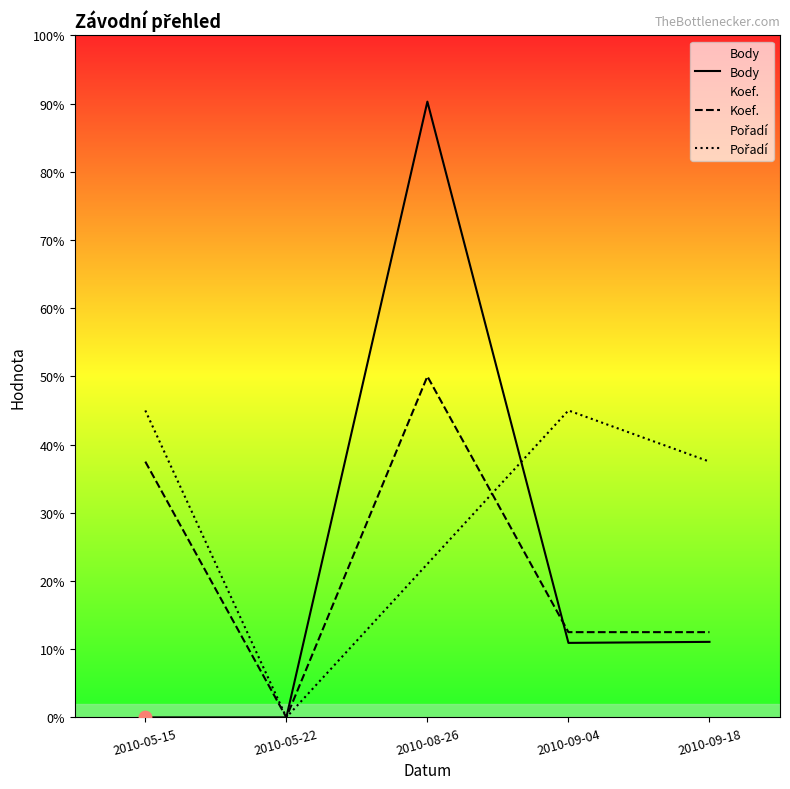

Which series has the widest spread of Y values?

Body